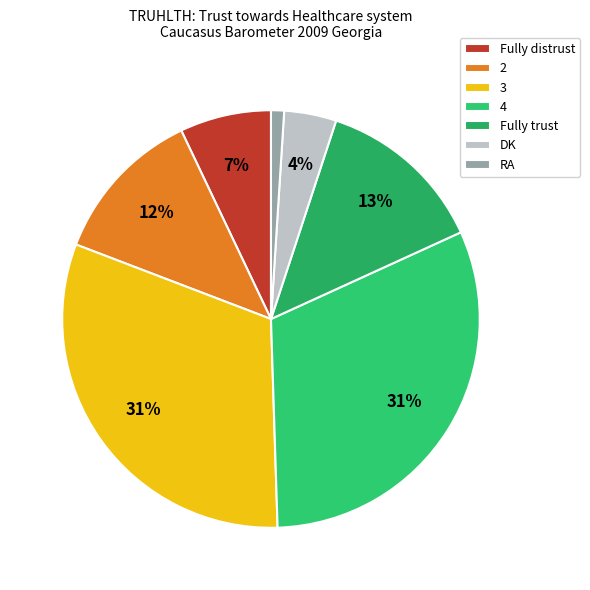

Rank the categories by value from lowest to highest.

RA, DK, Fully distrust, 2, Fully trust, 3, 4